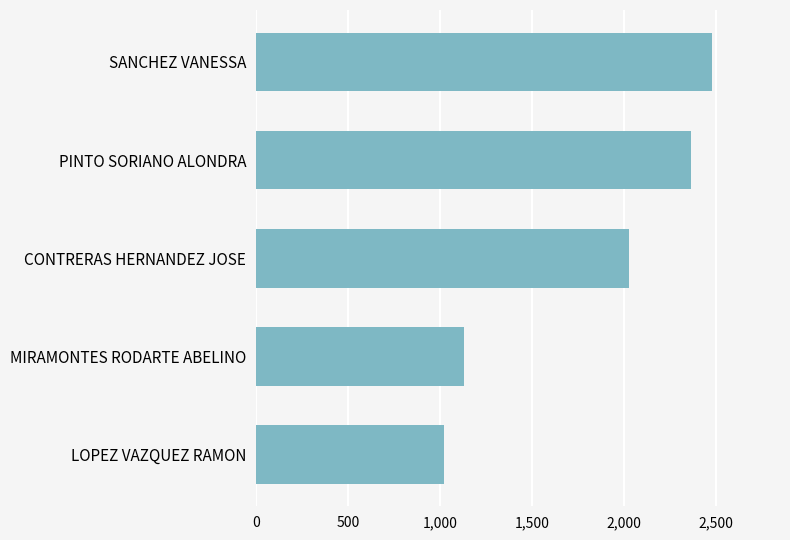

Count the number of values greater than 2025.

3